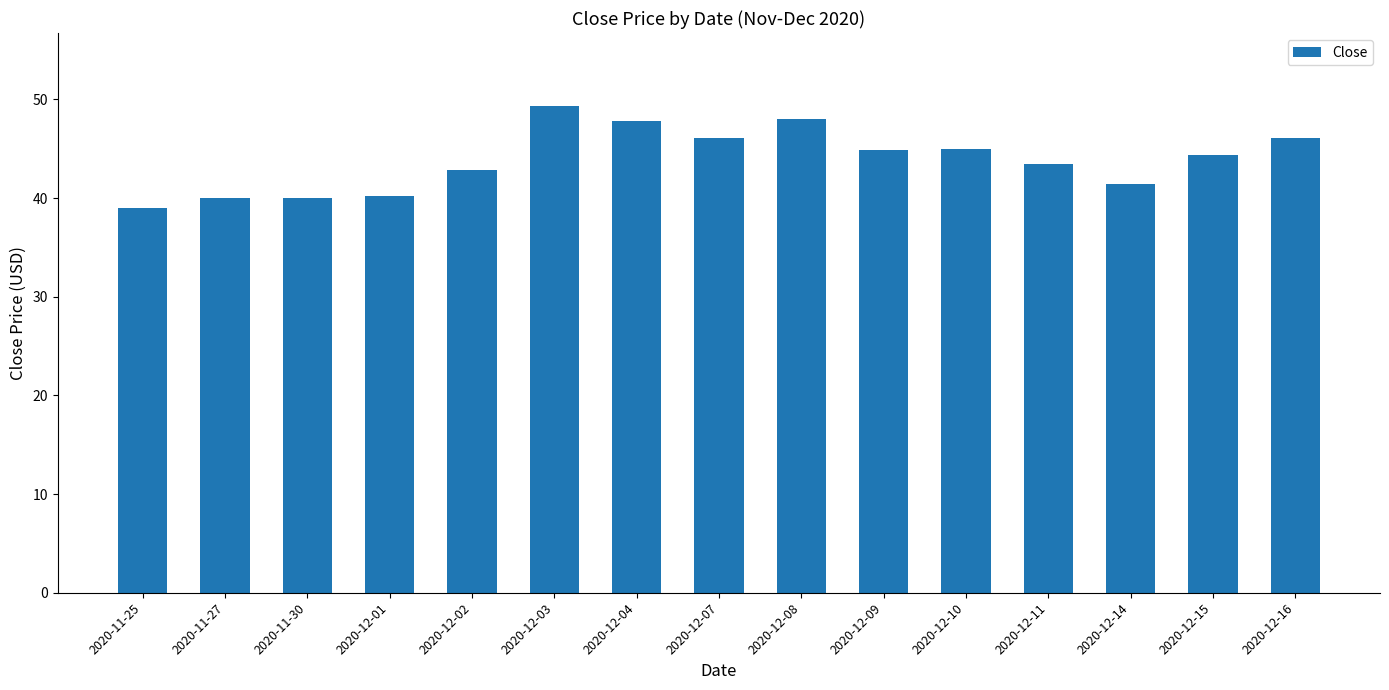

True or false: the data shows 73.7 at 2020-12-09.

False